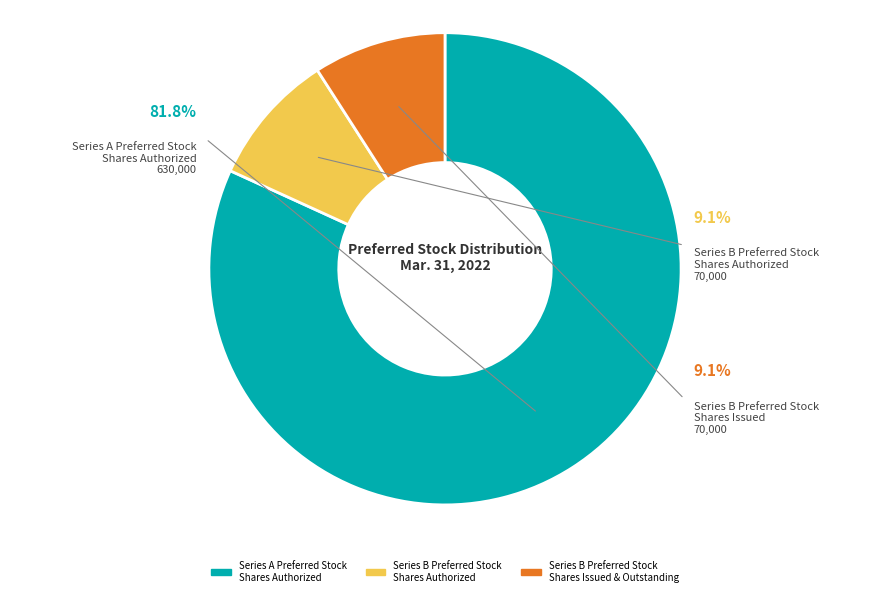

Does Series B Preferred Stock
Shares Authorized represent more than half of the total?

No